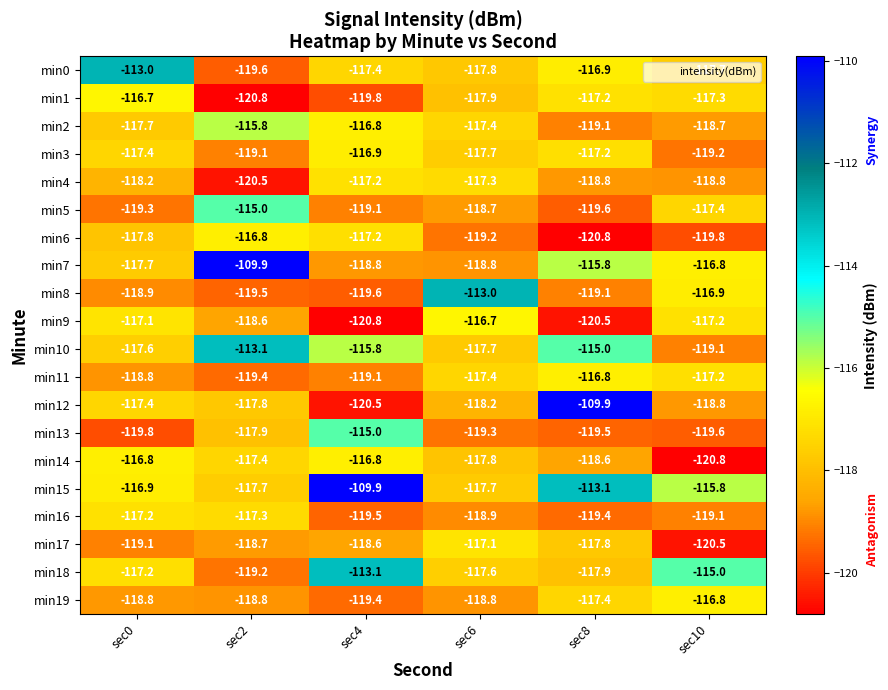

The value of min7 at sec4 is -118.8. True or false?

True